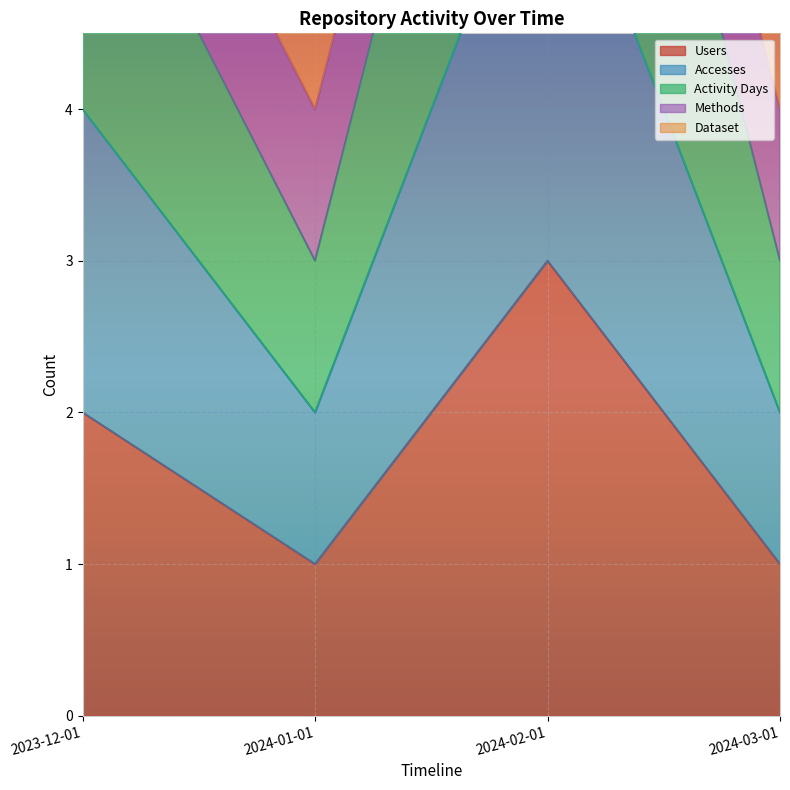

What is the difference between the Activity Days values at 2024-01-01 and 2024-02-01?

6